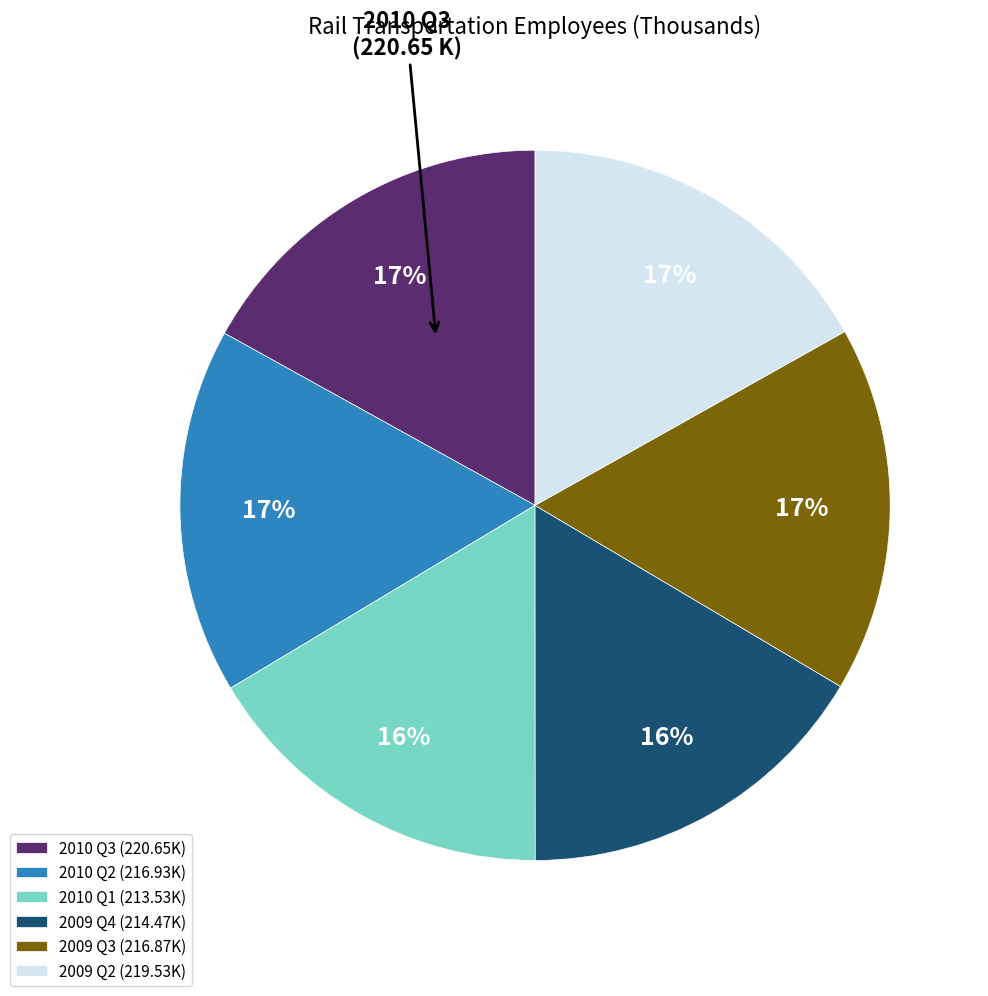

How many slices are in this pie chart?

6